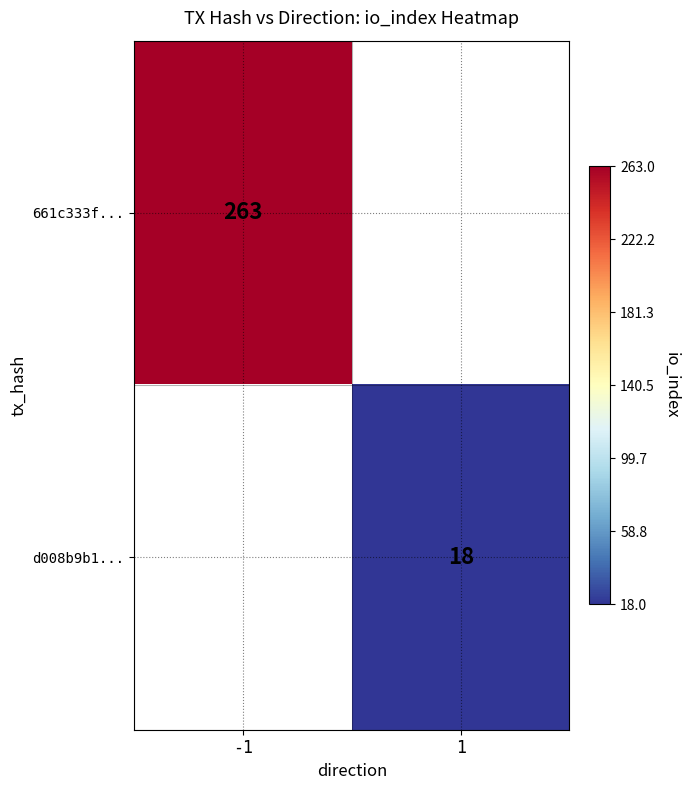

How many categories are shown in the chart?

2